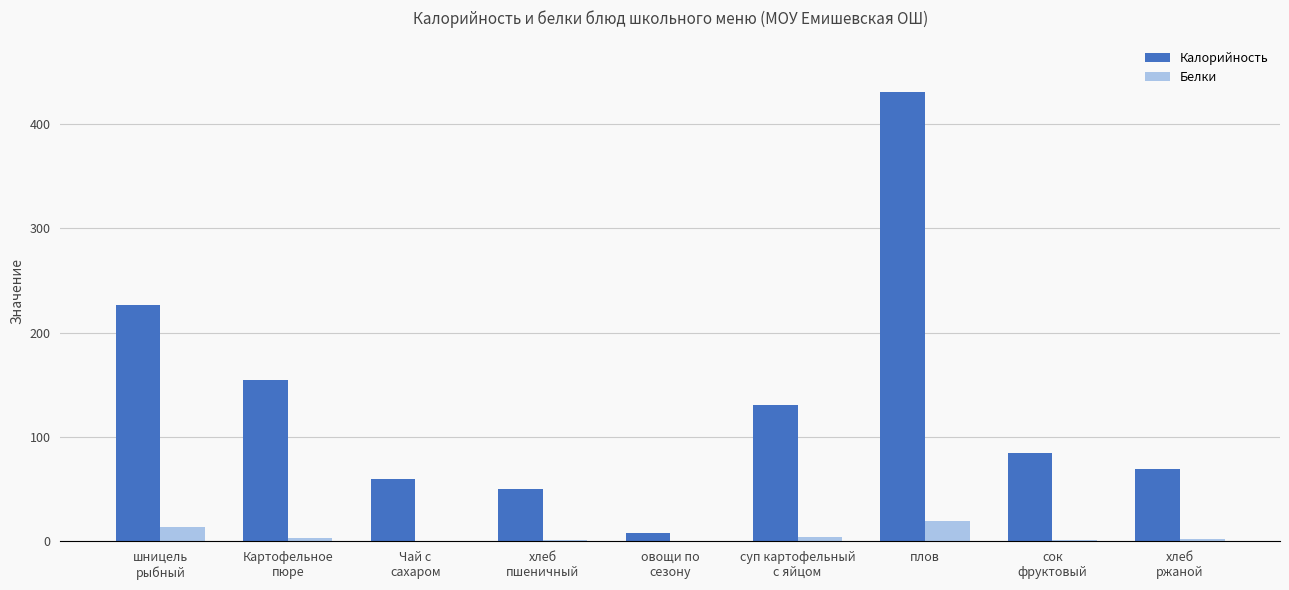

Between шницель
рыбный and сок
фруктовый, which series saw the biggest shift?

Калорийность